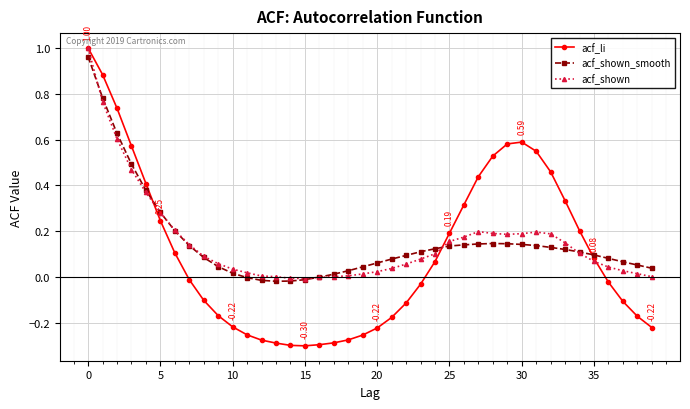

After their last crossing, which series has the higher values: acf_shown_smooth or acf_li?

acf_shown_smooth